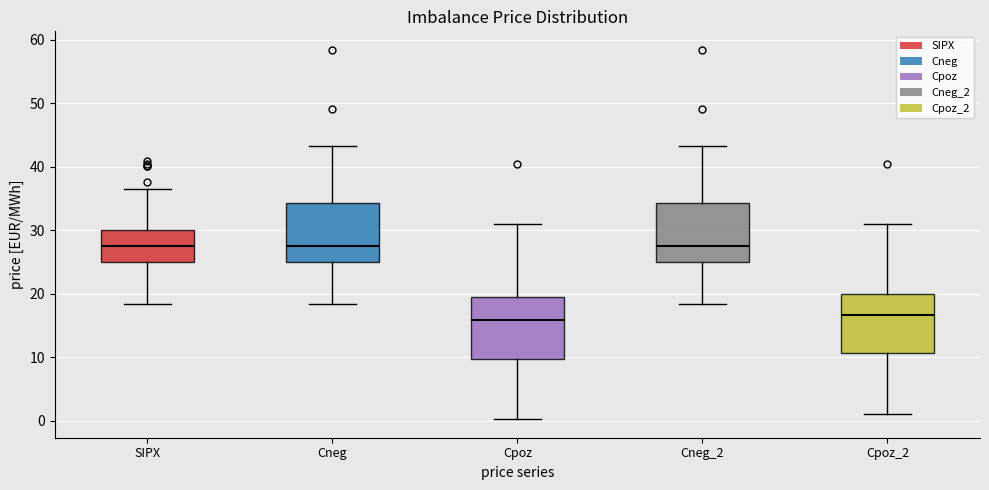

Reading left to right, read every box against the y-axis: the position of its median line, the range the box covers, and the ends of its whiskers. The values are not printed on the chart, so give them approximately, as read against the axis.

SIPX: median 28, box 25 to 30, whiskers 18 to 36
Cneg: median 28, box 25 to 34, whiskers 18 to 43
Cpoz: median 16, box 10 to 20, whiskers 0 to 31
Cneg_2: median 28, box 25 to 34, whiskers 18 to 43
Cpoz_2: median 17, box 11 to 20, whiskers 1 to 31